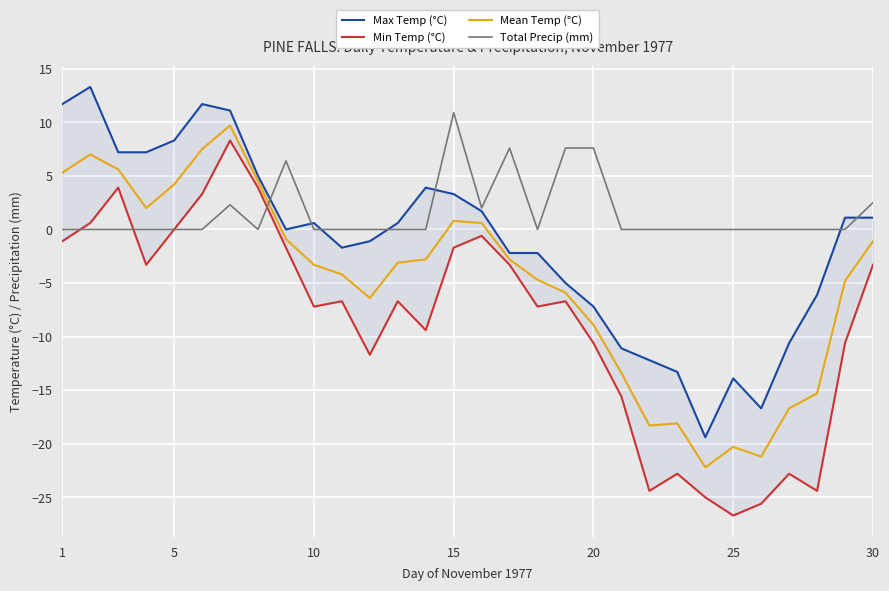

After their last crossing, which series has the higher values: Total Precip (mm) or Mean Temp (°C)?

Total Precip (mm)